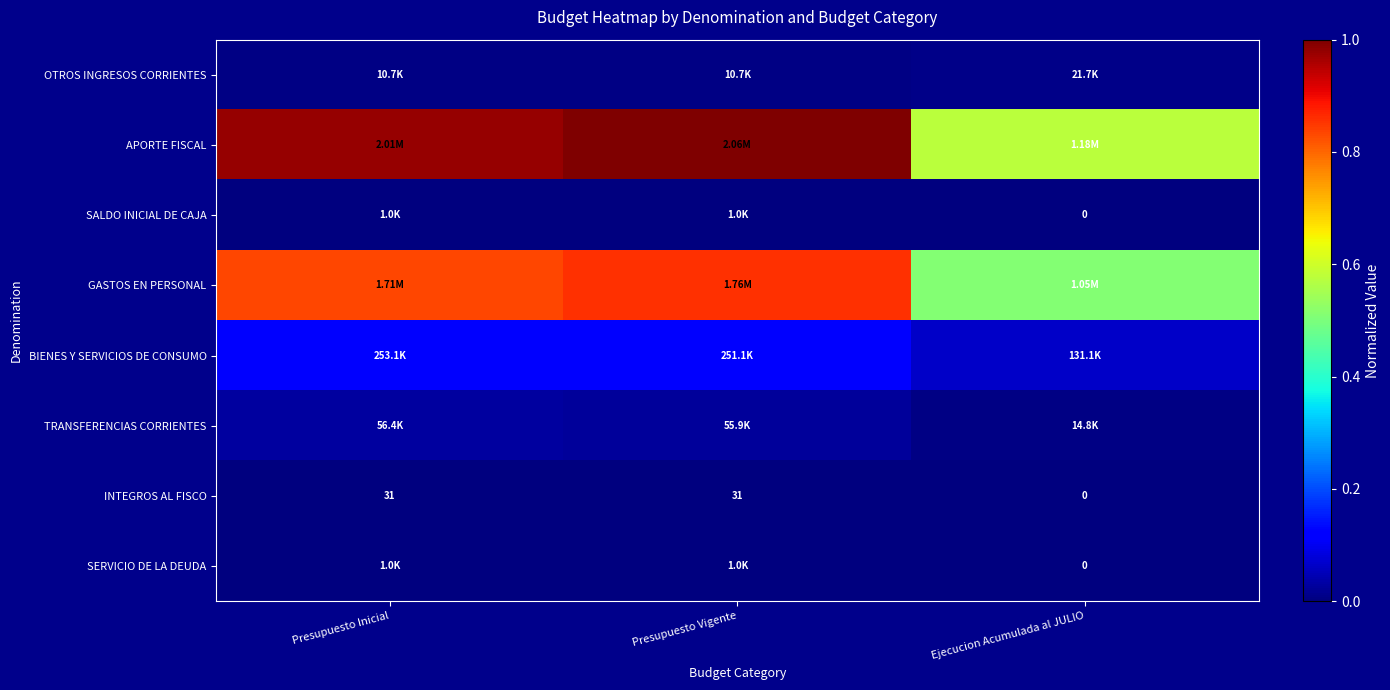

Count the number of categories in the chart.

3